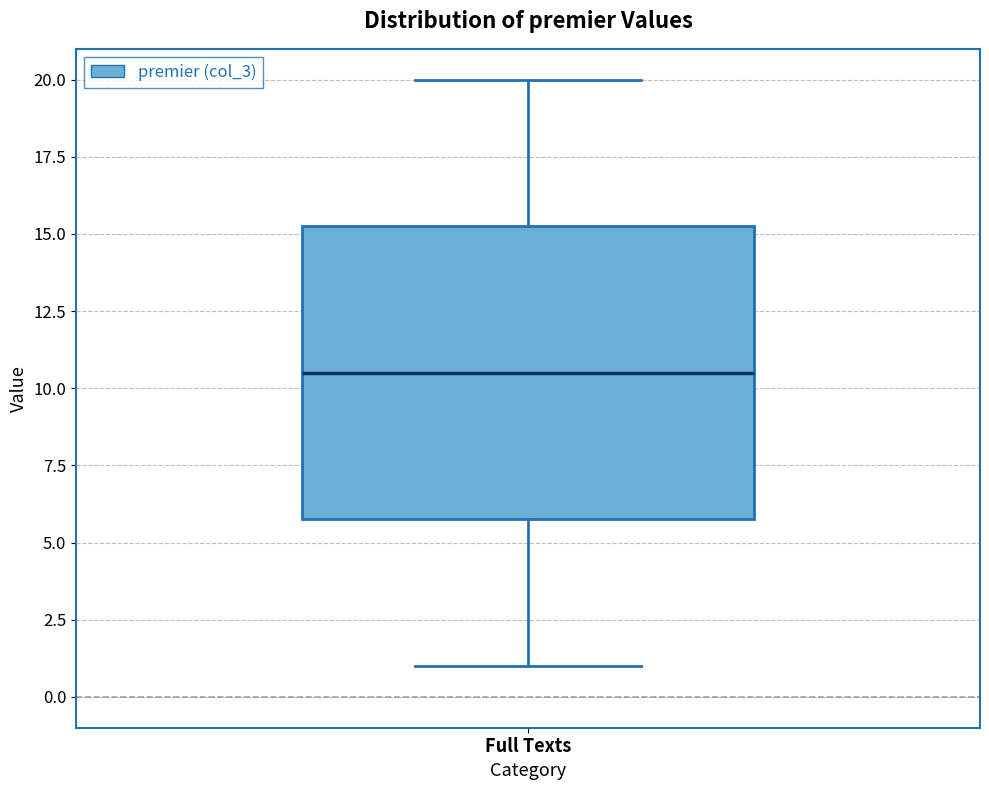

Transcribe this box plot: give where the median line is, the range the box spans, and where the two whiskers end, as read against the y-axis. The values are not printed on the chart, so give them approximately, as read against the axis.

median 10.5, box 6.0 to 15.5, whiskers 1.0 to 20.0